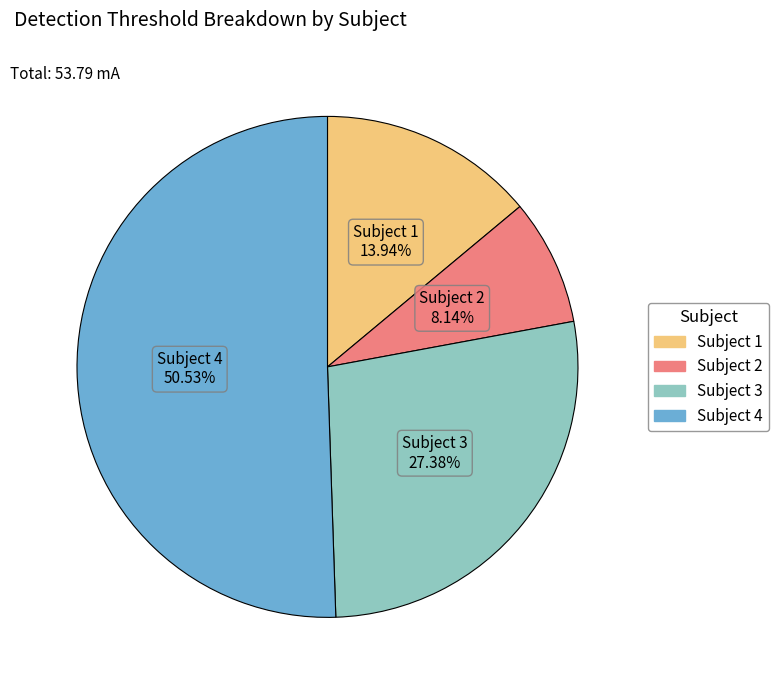

Does Subject 4 represent more than half of the total?

Yes